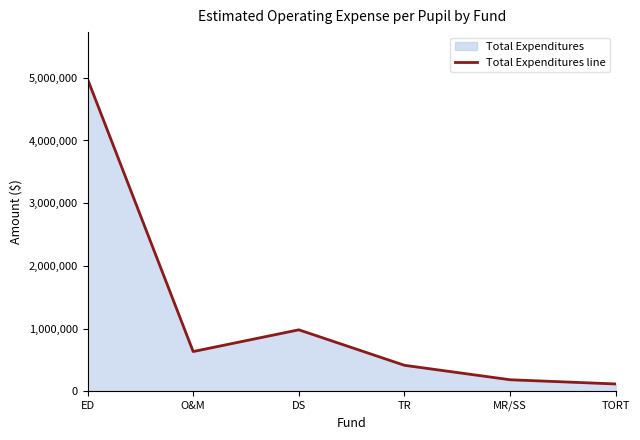

Where does the data first go above 632981?

ED